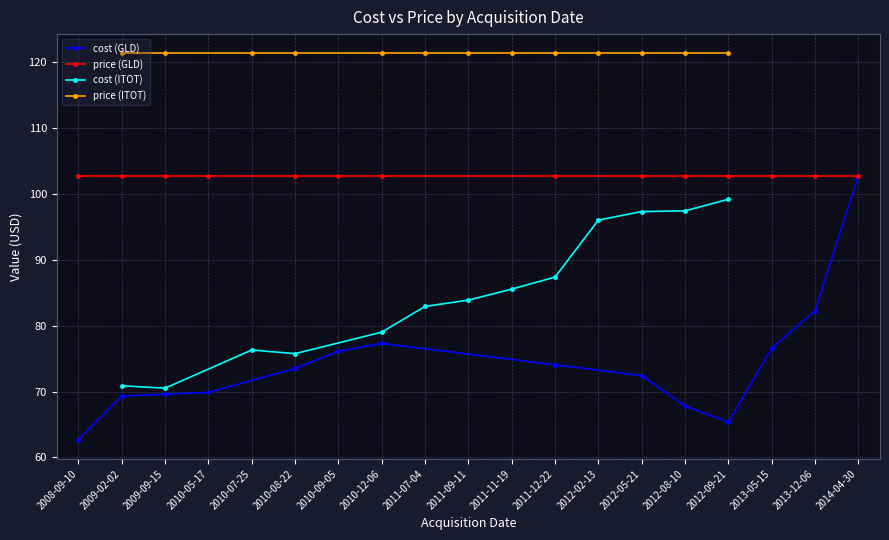

At which label is price closest to 112?

2008-09-10